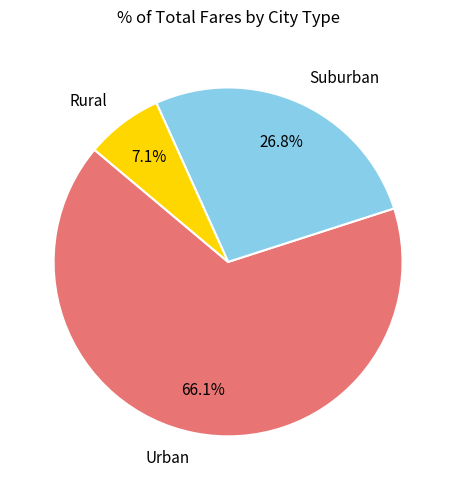

To the nearest percent, what is the difference between the largest and smallest slice percentages?

59%